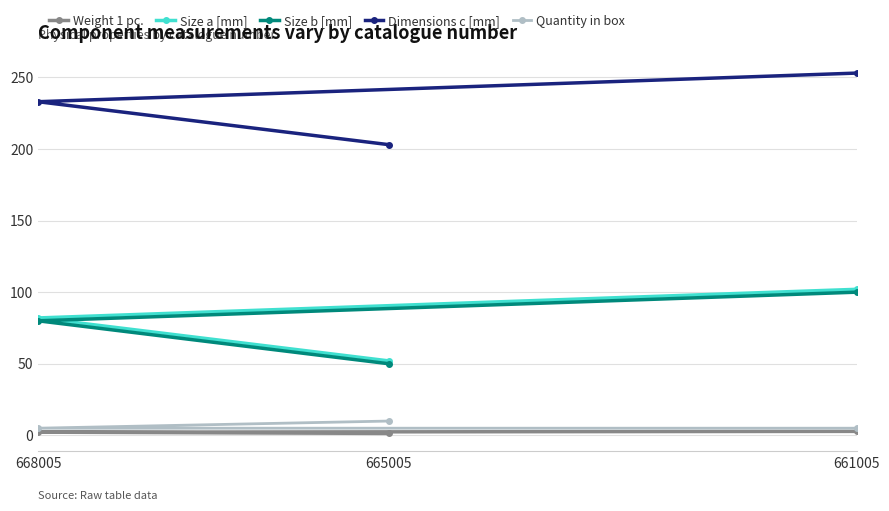

What is the sum of all Quantity in box values?

20.0